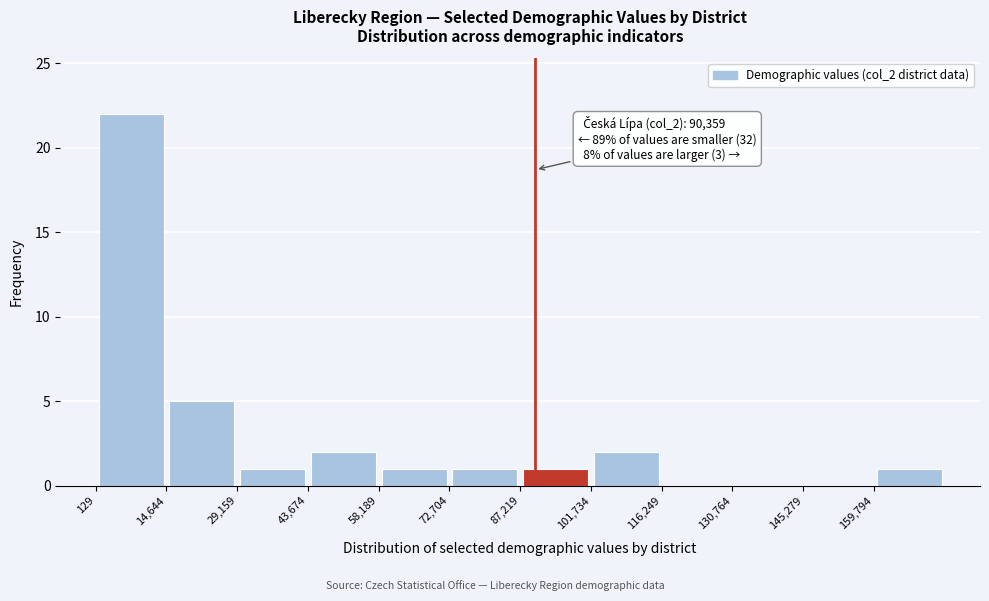

Which range on the x-axis has the tallest bar?

0 to 14000